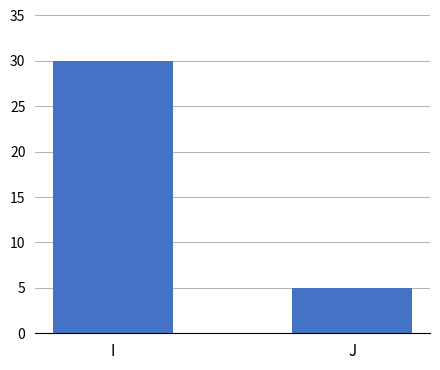

Where is the data nearest to the value 17?

J